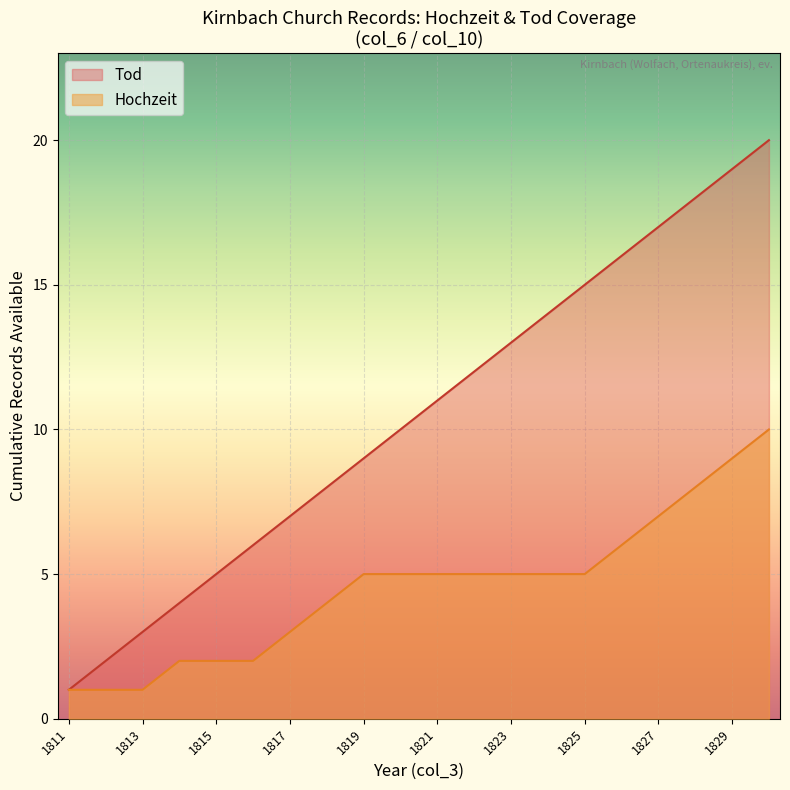

Which label corresponds to the largest value in the chart?

1830